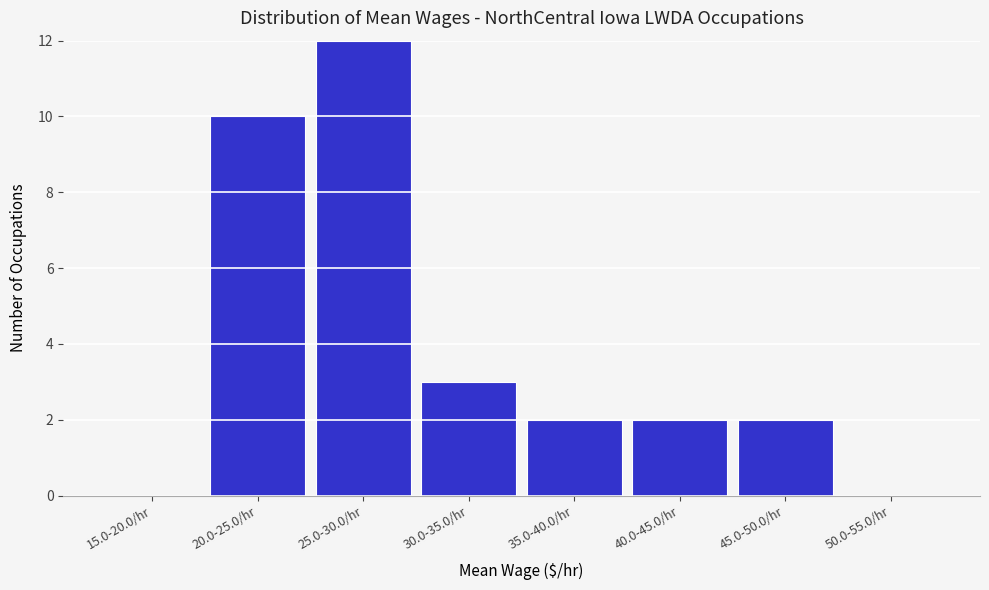

Reading left to right, list all the values displayed in this chart.

15.0-20.0/hr=0	20.0-25.0/hr=10	25.0-30.0/hr=12	30.0-35.0/hr=3	35.0-40.0/hr=2	40.0-45.0/hr=2	45.0-50.0/hr=2	50.0-55.0/hr=0